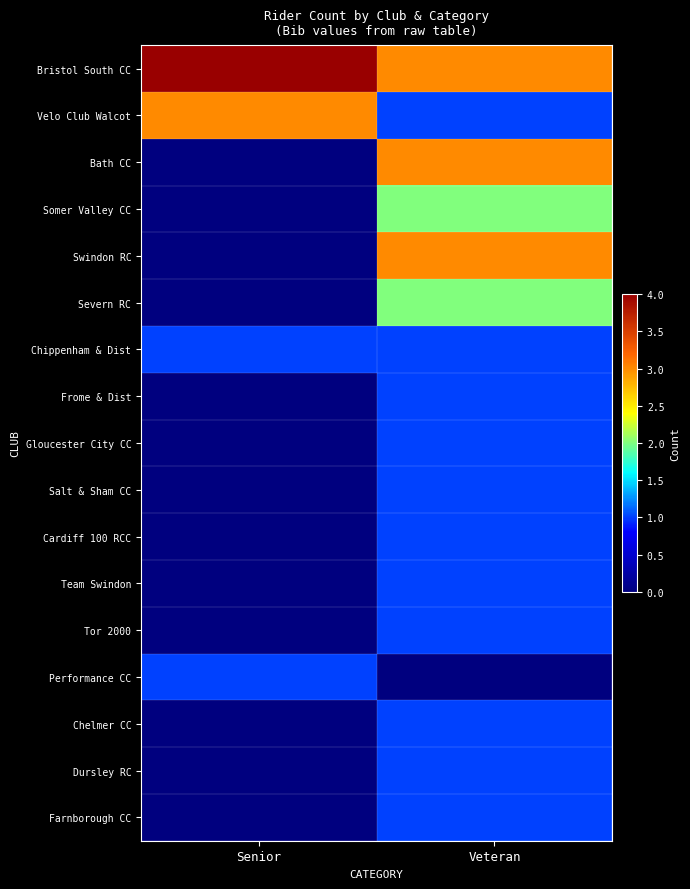

Which series has the largest total across all categories?

Bristol South CC